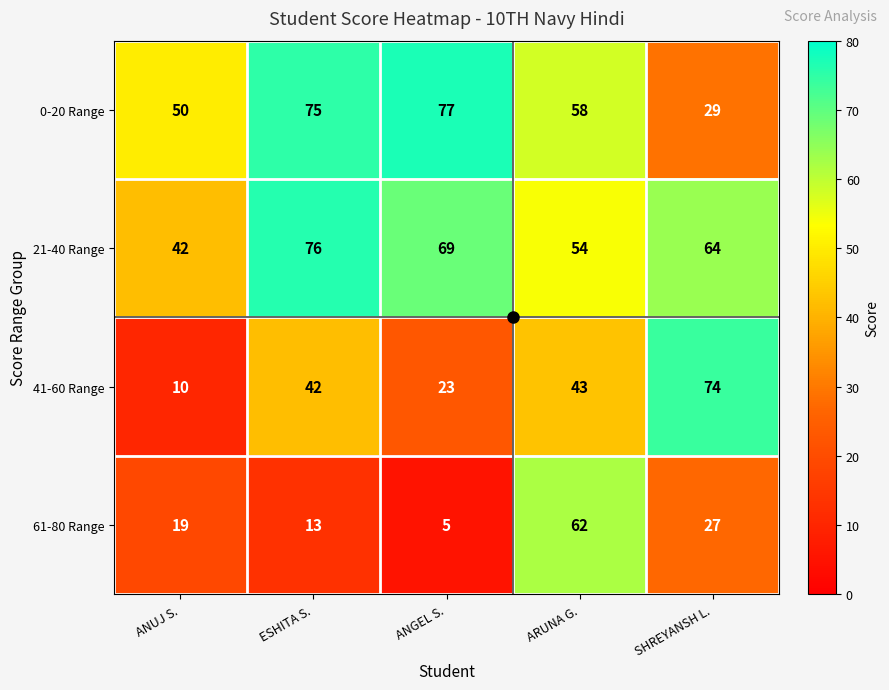

Where does the 0-20 Range series first go above 58?

ESHITA S.